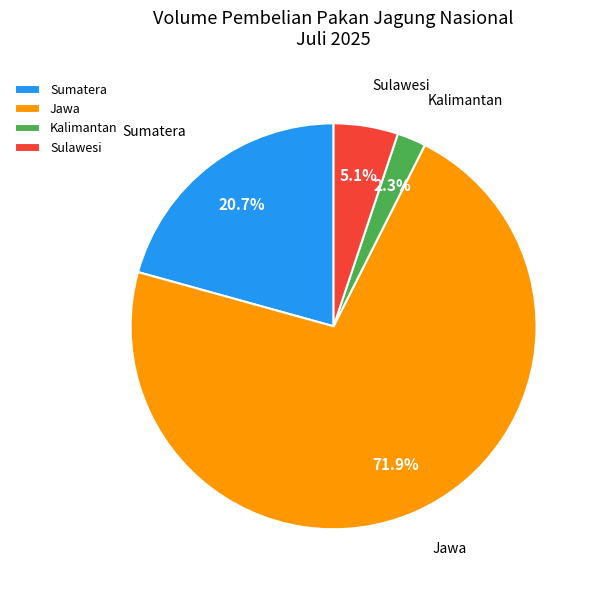

What is the majority slice?

Jawa